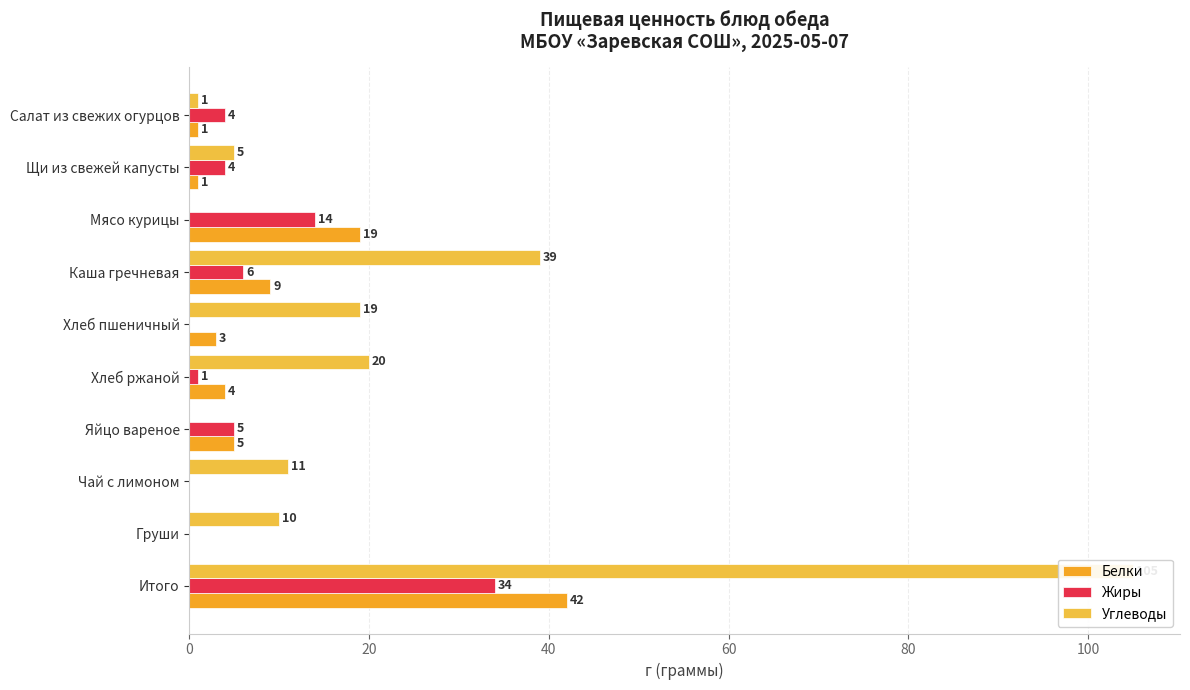

List the series in order of their peak value, highest first.

Углеводы, Белки, Жиры